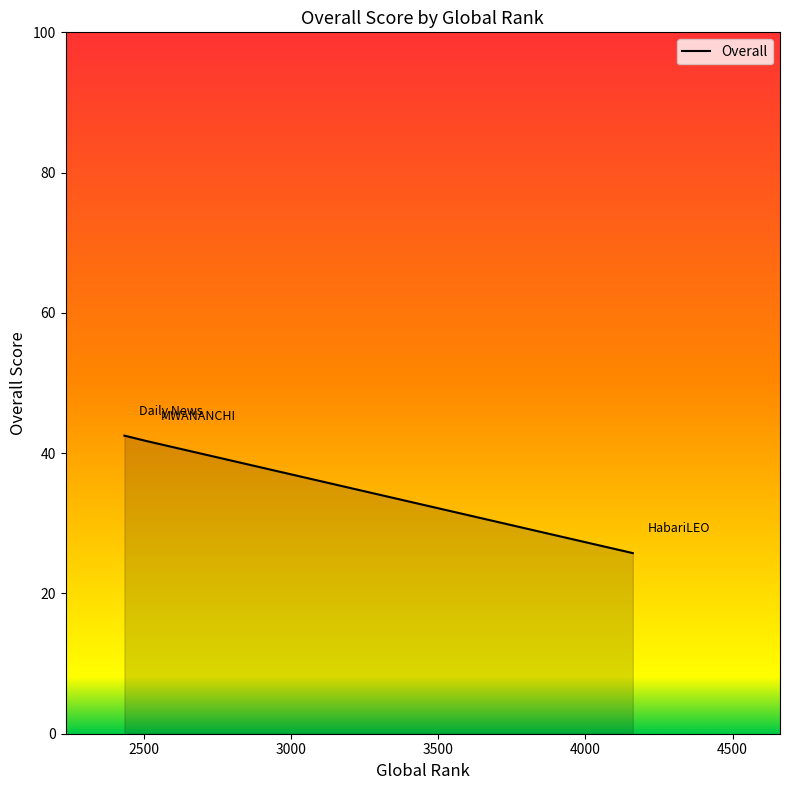

What is the minimum value shown in the chart?

25.8